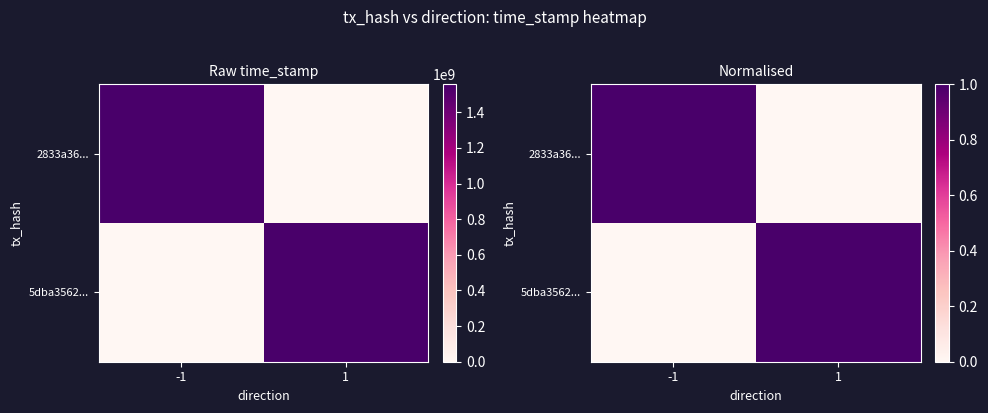

What is the difference between the maximum and minimum values in the 2833a36... series?

1.0